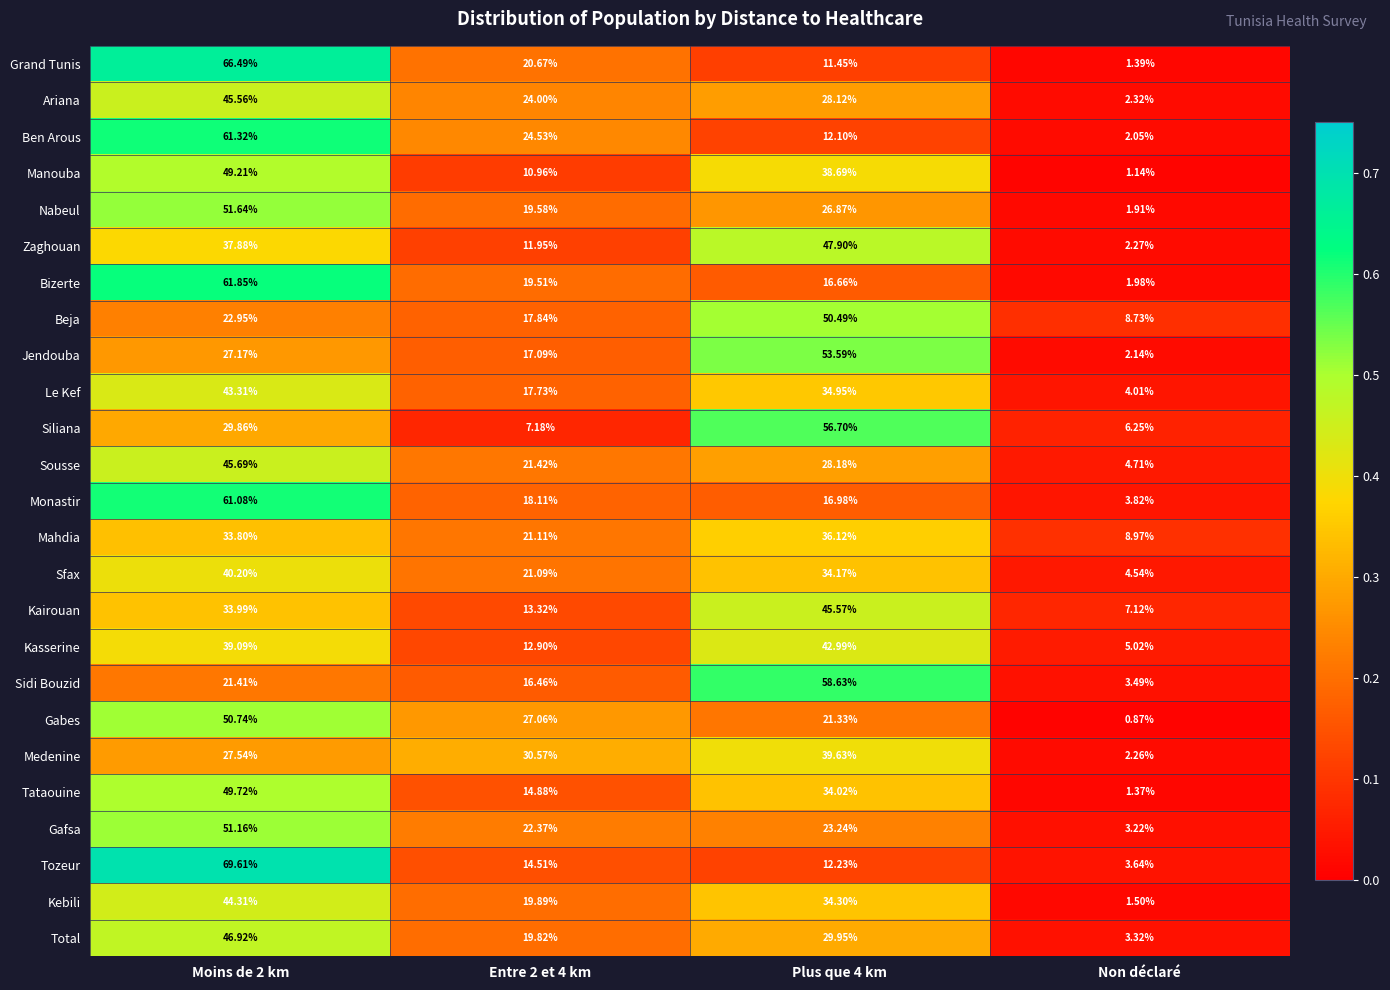

Which label corresponds to the smallest value in the chart?

Non déclaré